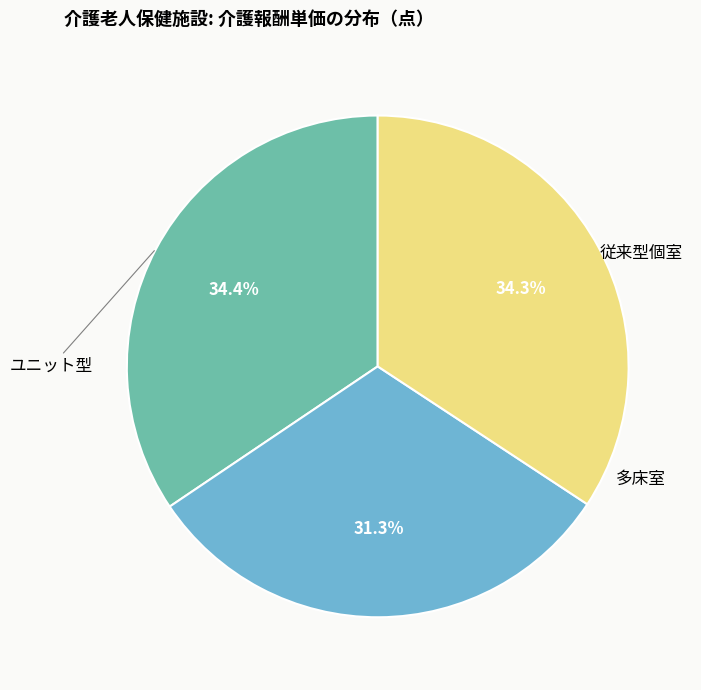

Is there a majority slice in this chart?

No